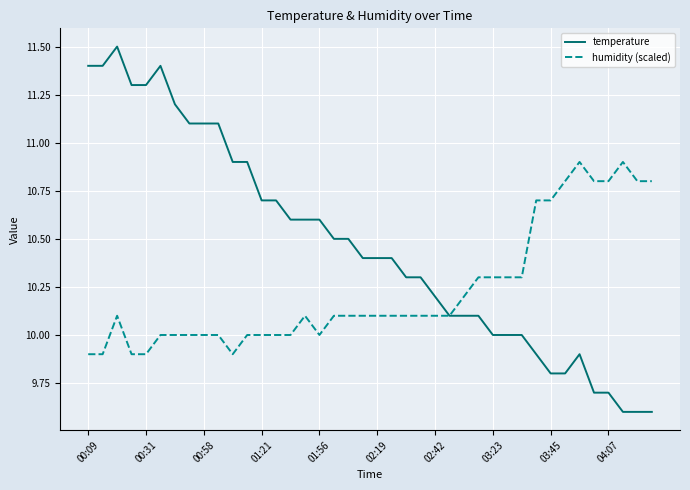

List the series in order of their overall mean, lowest first.

humidity (scaled), temperature